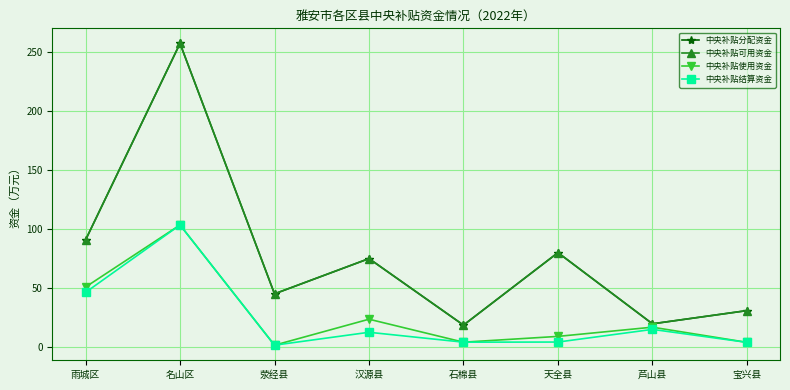

The 中央补贴结算资金 series shows 3.5 at 宝兴县. True or false?

True